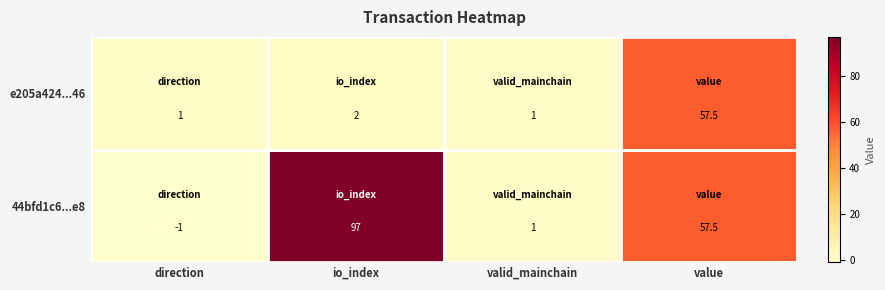

Which series changed the most between io_index and value?

e205a424...46